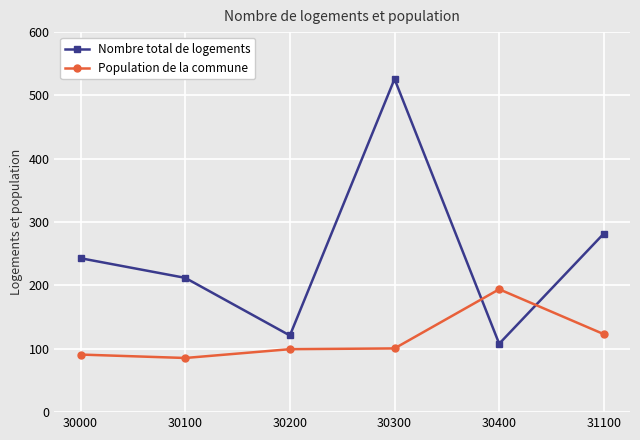

In Nombre total de logements, how many points are higher than both neighbors (excluding endpoints)?

1